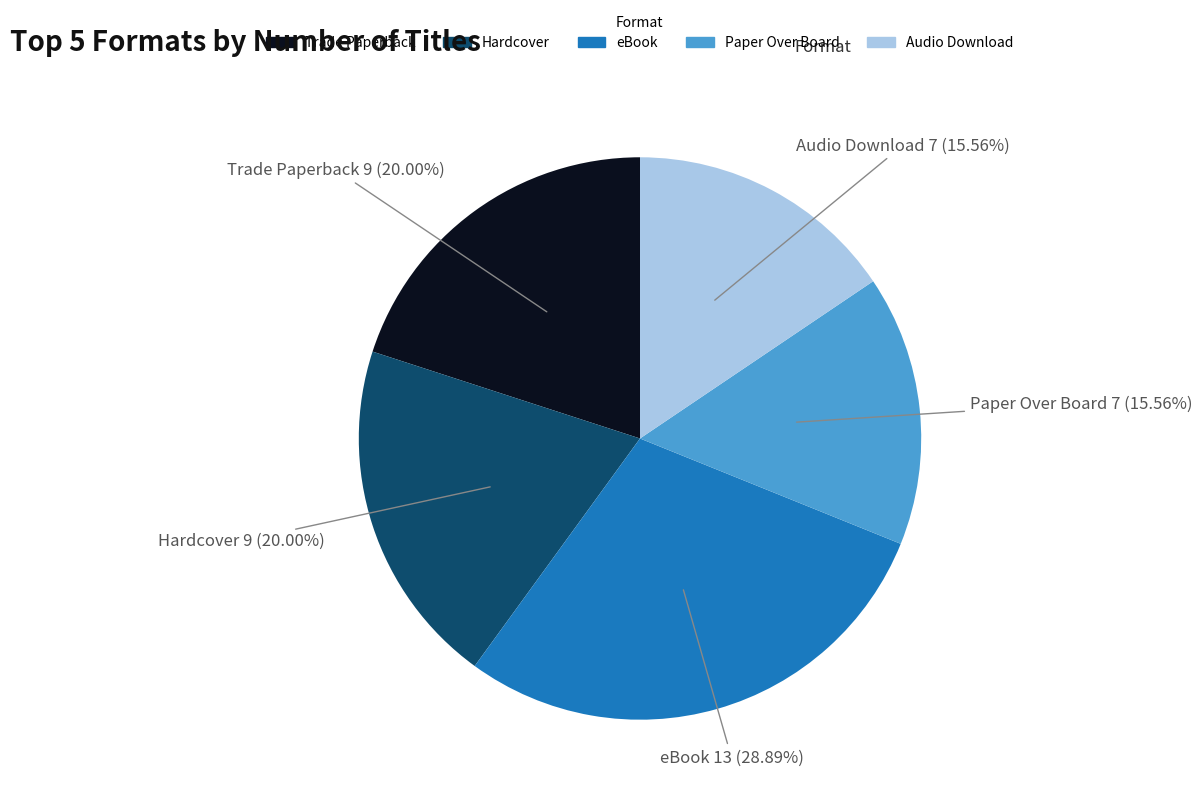

How many segments does this pie chart have?

5